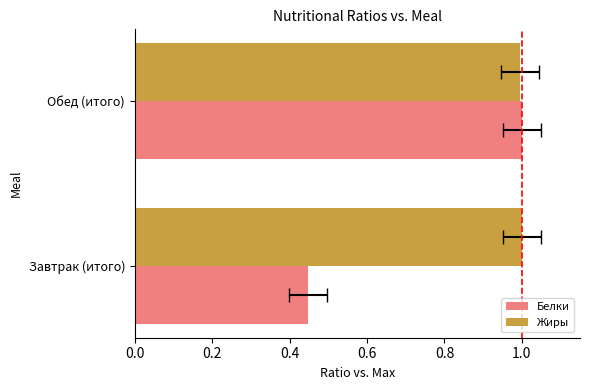

What is the smallest value displayed?

0.4